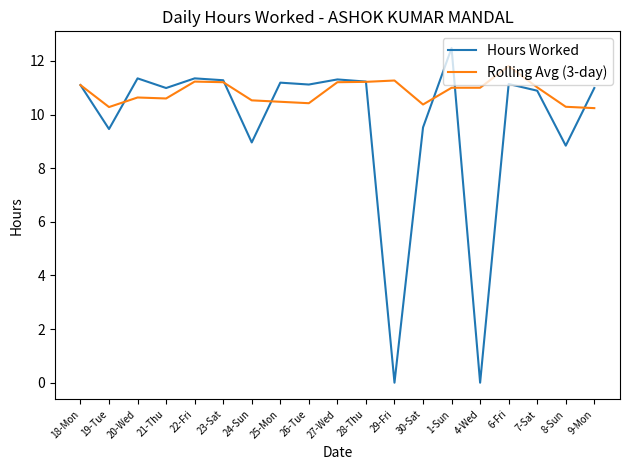

Which series has the largest total across all categories?

Rolling Avg (3-day)